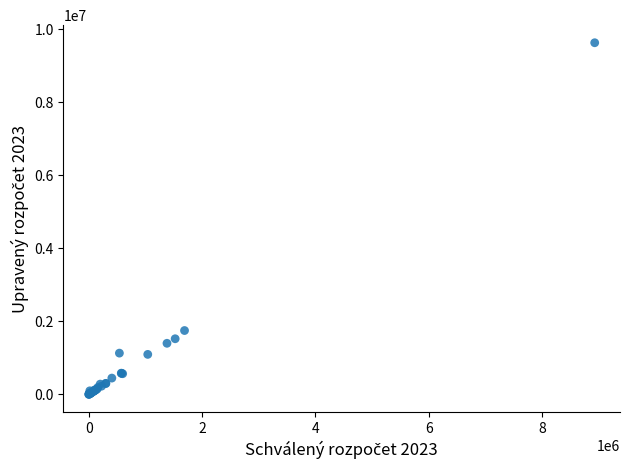

What Y value in the scatter plot is closest to 4816231?

1750800